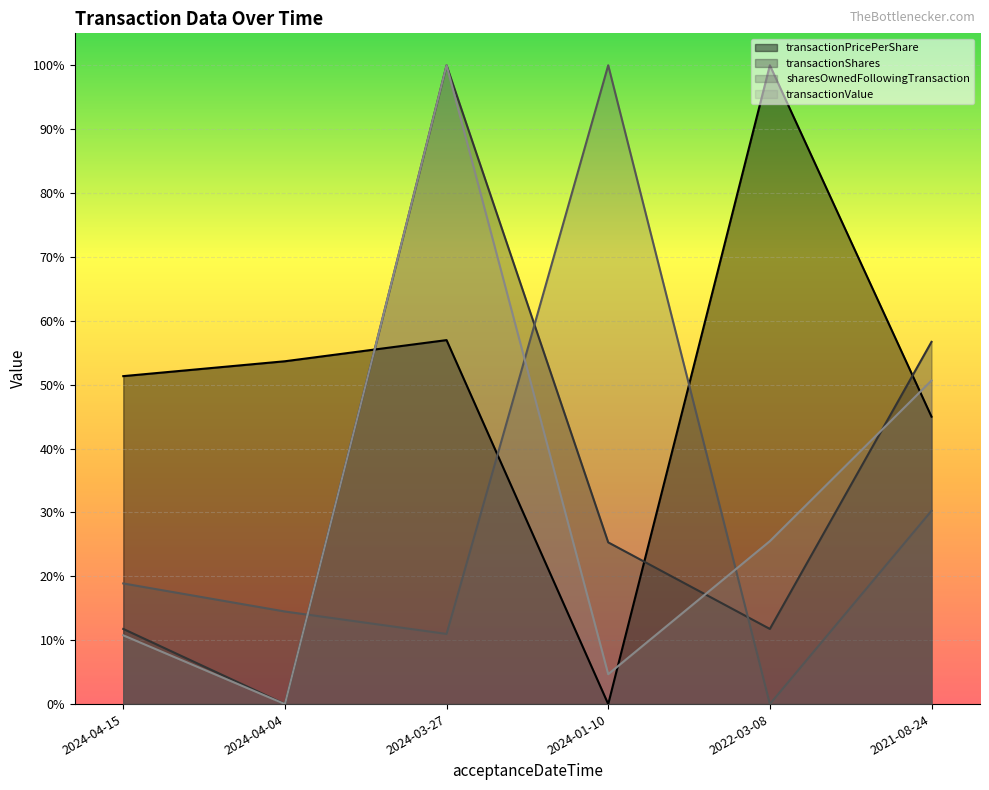

Which category has the highest value across all series?

2022-03-08